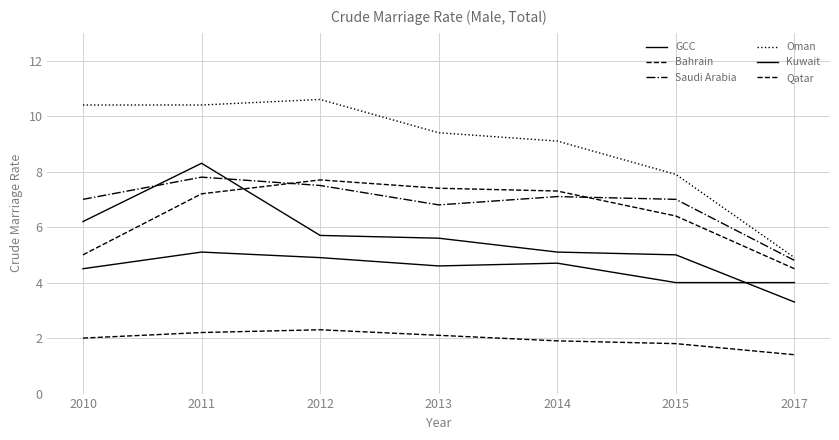

Rank the series at 2010 from highest to lowest value.

Oman, Saudi Arabia, Kuwait, Bahrain, GCC, Qatar